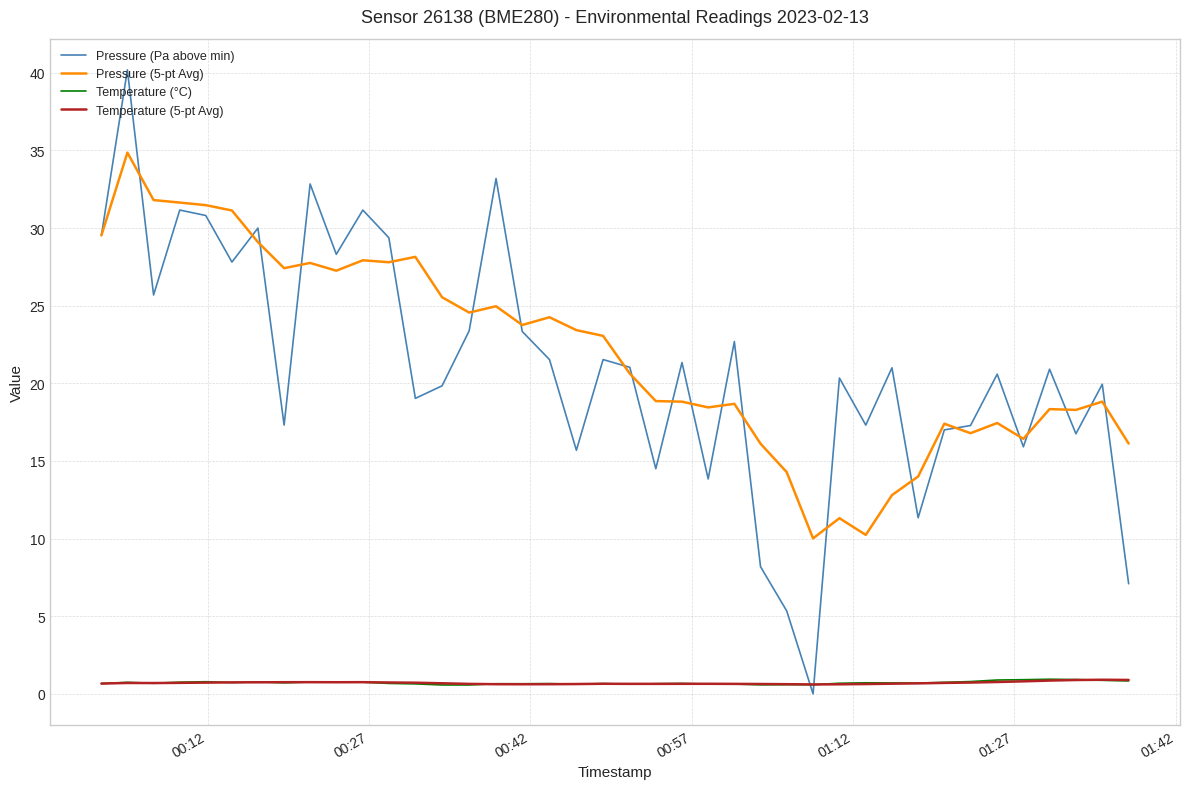

What is the difference between the maximum and minimum values in the Temperature (°C) series?

0.4